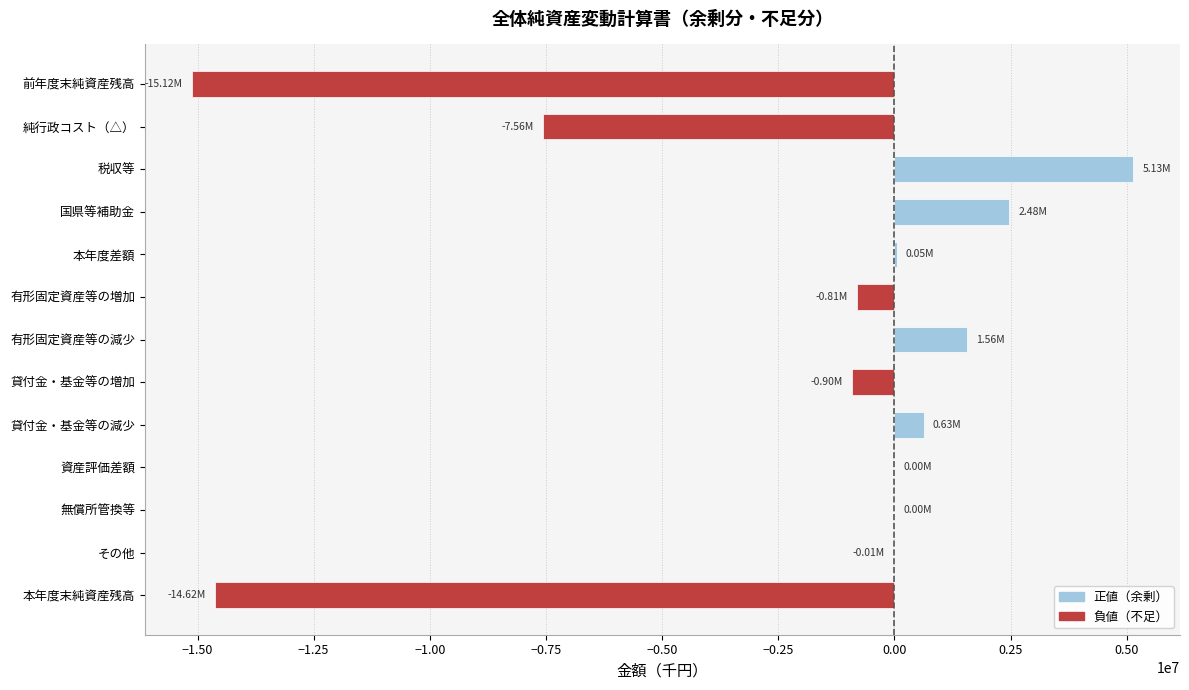

At which category does the chart reach its peak across all series?

税収等